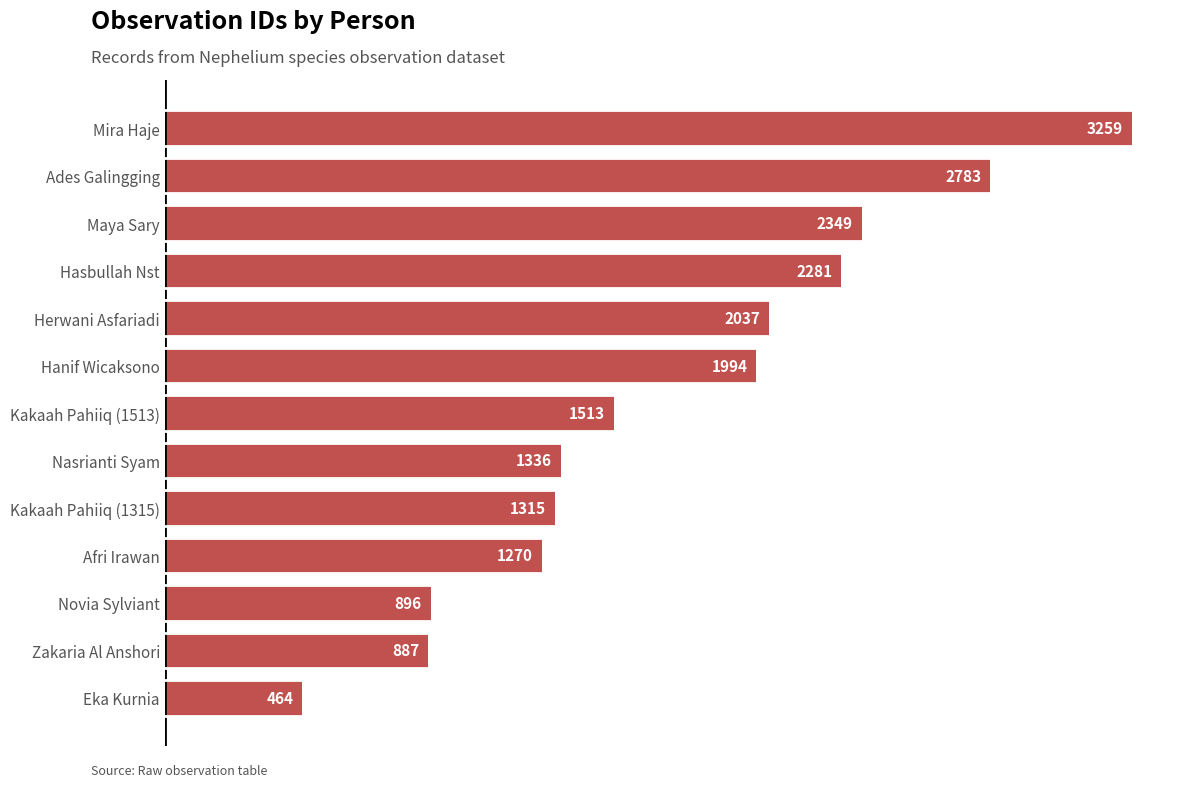

At which label is the value closest to 1861?

Hanif Wicaksono